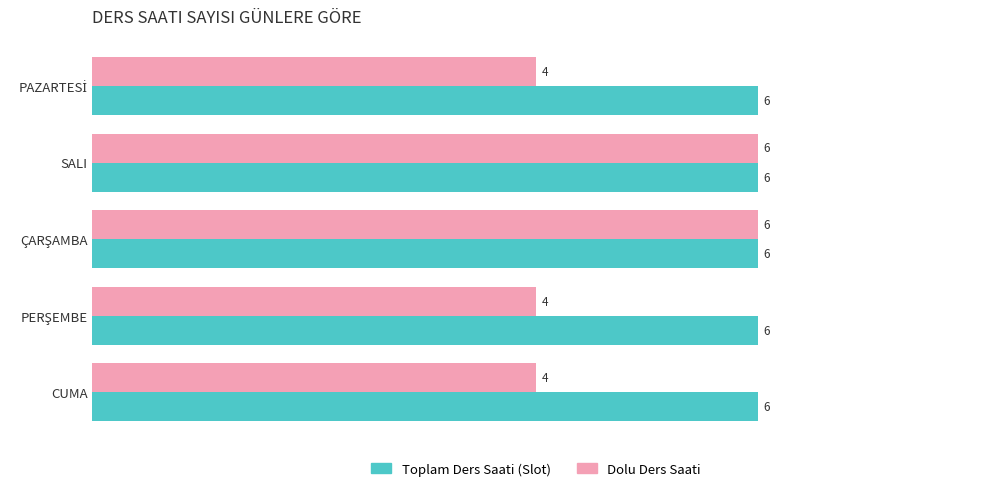

What is the total value across all series at CUMA?

10